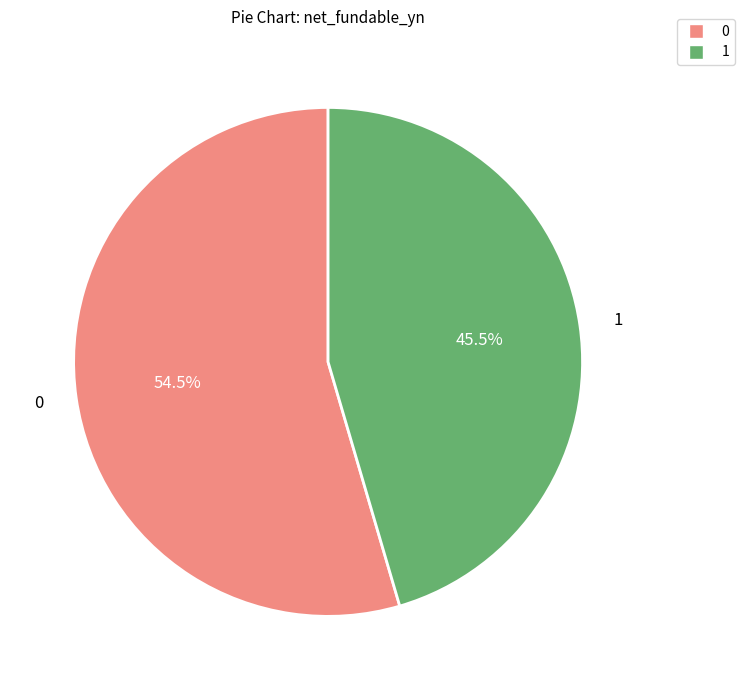

How many slices are in this pie chart?

2